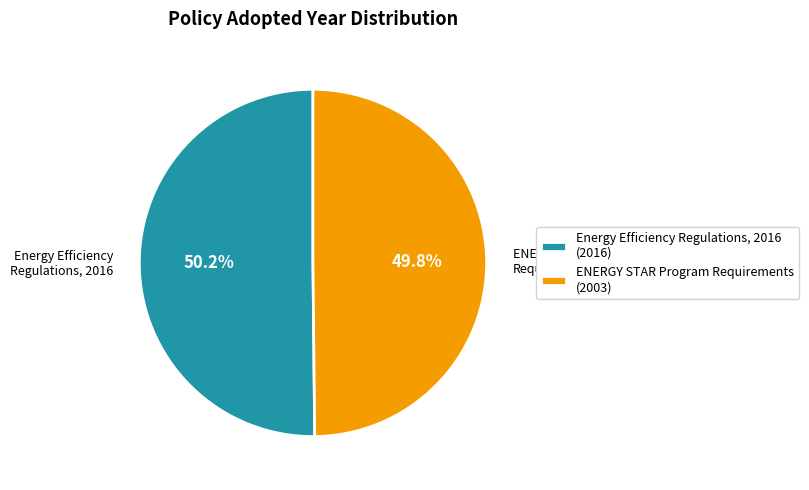

True or false: ENERGY STAR Program Requirements accounts for 62% of the total.

False